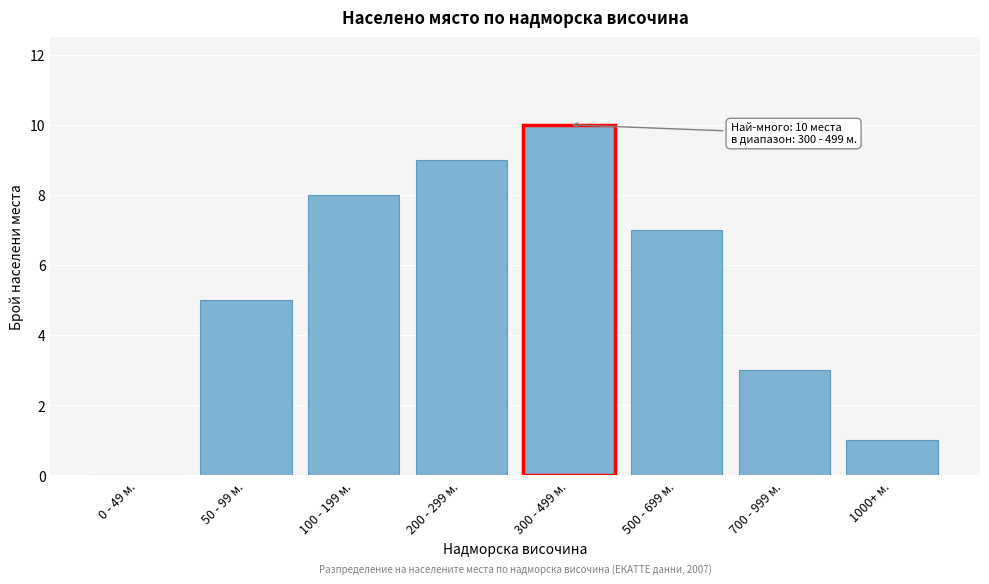

Reading left to right, what are all the values shown in this chart?

0 - 49 м.=0	50 - 99 м.=5	100 - 199 м.=8	200 - 299 м.=9	300 - 499 м.=10	500 - 699 м.=7	700 - 999 м.=3	1000+ м.=1